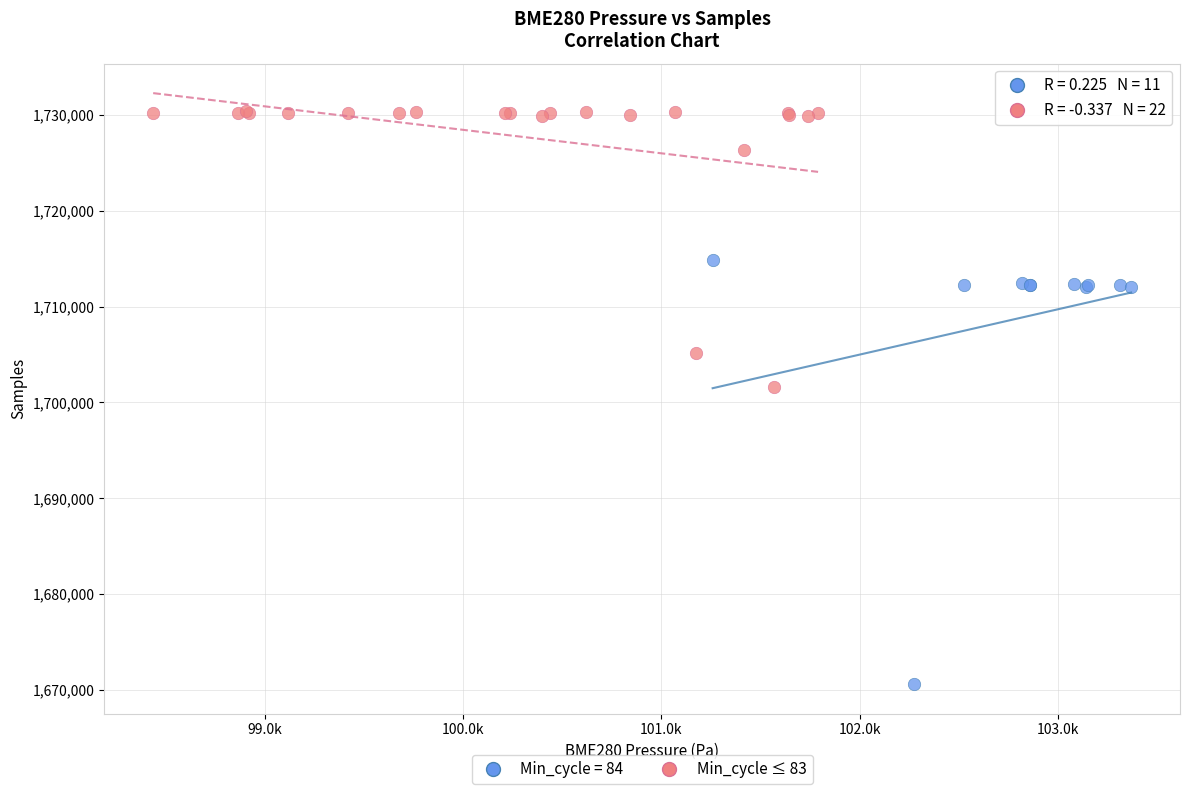

Which series has the largest Y range (max minus min)?

Min_cycle = 84